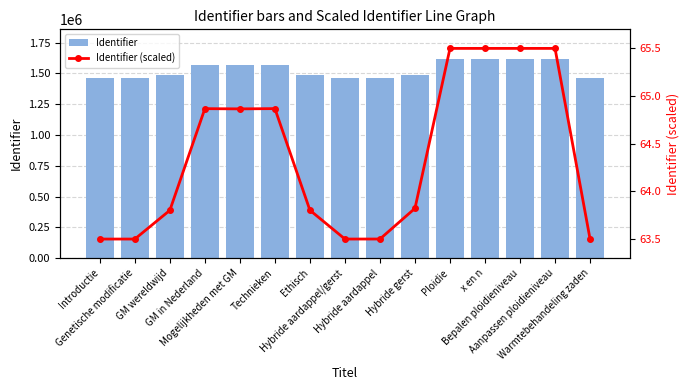

What is the total value across all series at Aanpassen ploidieniveau?

1615541.5